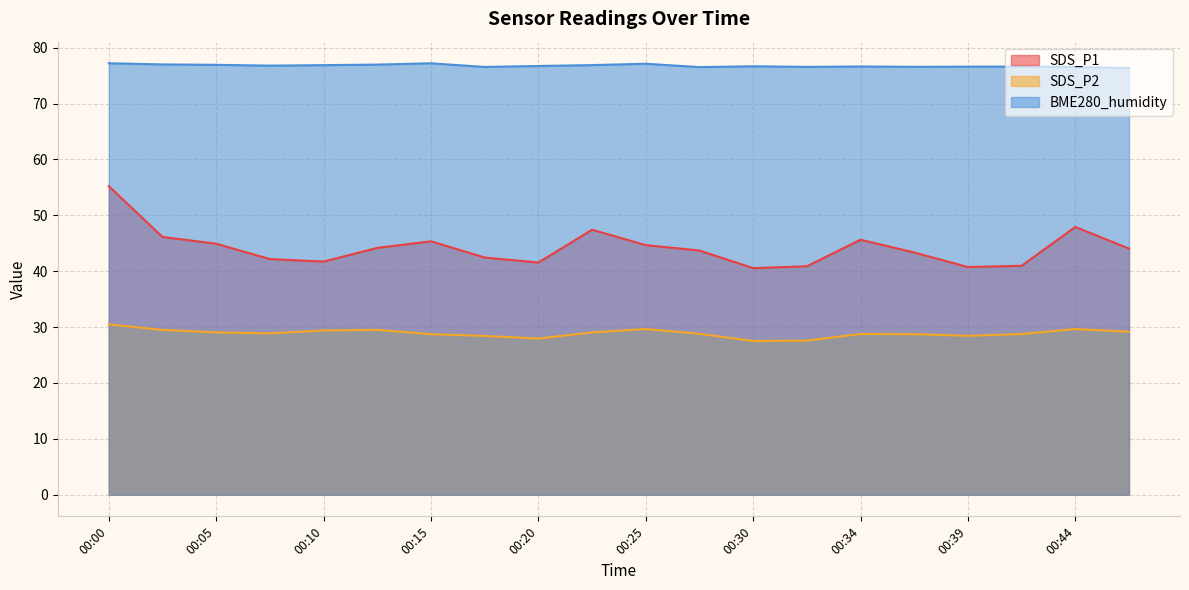

Reading right to left, extract all data points from this chart.

SDS_P1: 00:47=44.0	00:44=47.9	00:42=41.0	00:39=40.8	00:37=43.4	00:34=45.6	00:32=40.9	00:30=40.5	00:27=43.7	00:25=44.7	00:22=47.4	00:20=41.5	00:17=42.5	00:15=45.4	00:13=44.2	00:10=41.7	00:08=42.2	00:05=44.9	00:03=46.1	00:00=55.2
SDS_P2: 00:47=29.2	00:44=29.6	00:42=28.8	00:39=28.4	00:37=28.7	00:34=28.8	00:32=27.6	00:30=27.5	00:27=28.8	00:25=29.6	00:22=29.1	00:20=27.9	00:17=28.4	00:15=28.7	00:13=29.5	00:10=29.4	00:08=28.9	00:05=29.1	00:03=29.5	00:00=30.5
BME280_humidity: 00:47=76.3	00:44=76.5	00:42=76.6	00:39=76.6	00:37=76.6	00:34=76.6	00:32=76.6	00:30=76.7	00:27=76.5	00:25=77.1	00:22=76.9	00:20=76.7	00:17=76.5	00:15=77.2	00:13=77.0	00:10=76.9	00:08=76.8	00:05=76.9	00:03=77.0	00:00=77.2